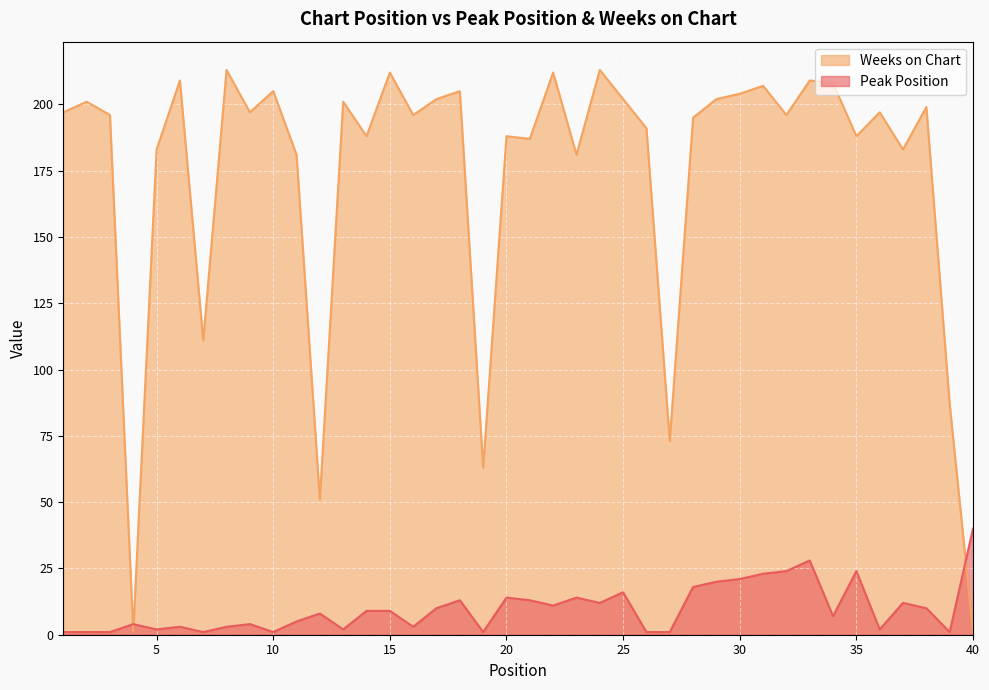

List the series in order of their peak value, highest first.

Weeks on Chart, Peak Position